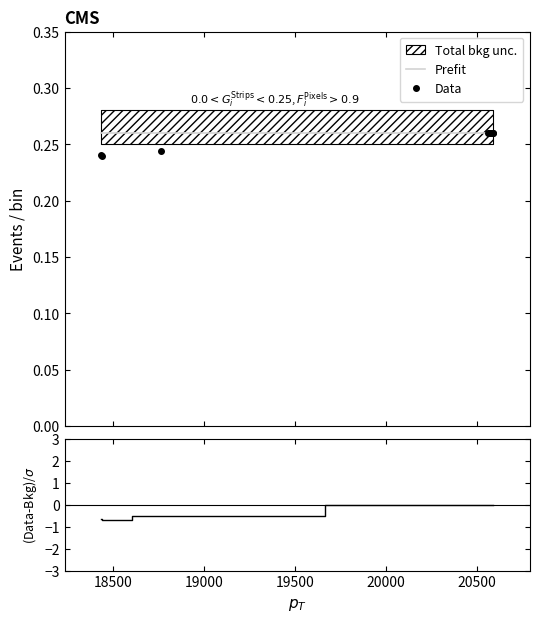

Reading left to right, what are all the values shown in this chart?

Prefit: 0.3	0.3	0.3	0.3	0.3	0.3	0.3	0.3	0.3
Data: 0.2	0.2	0.2	0.3	0.3	0.3	0.3	0.3	0.3
(Data-Bkg)/σ: -0.7	-0.7	-0.5	0.0	0.0	0.0	0.0	0.0	0.0